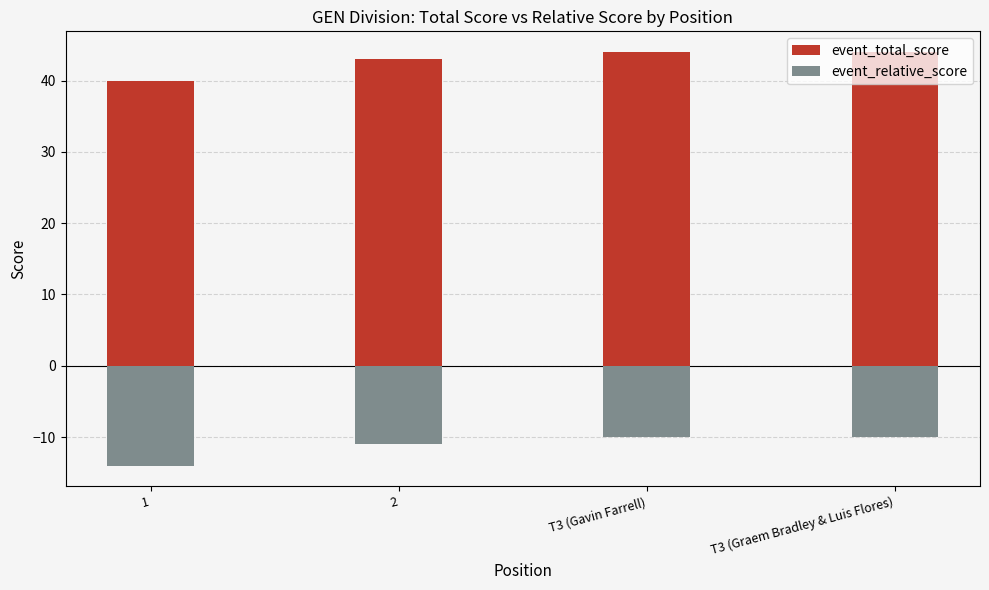

Reading left to right, what are all the values shown in this chart?

event_total_score: 40	43	44	44
event_relative_score: -14	-11	-10	-10